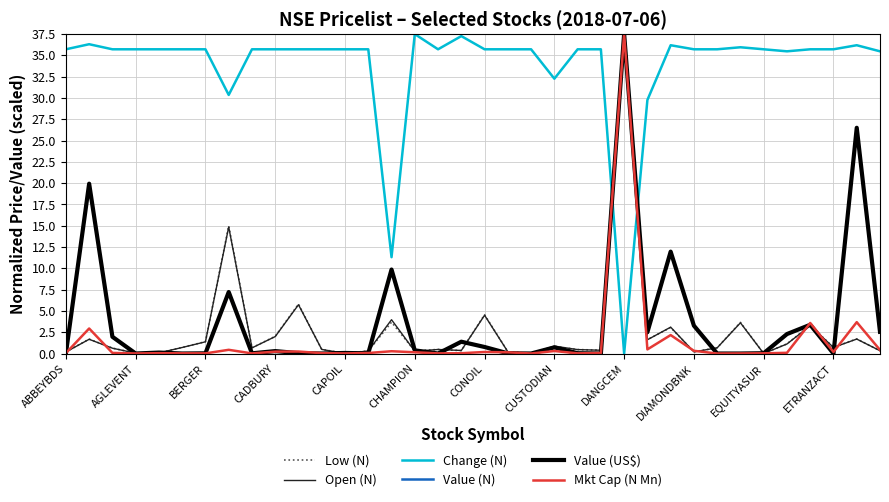

What is the difference between the maximum and minimum values in the Value (US$) series?

37.5